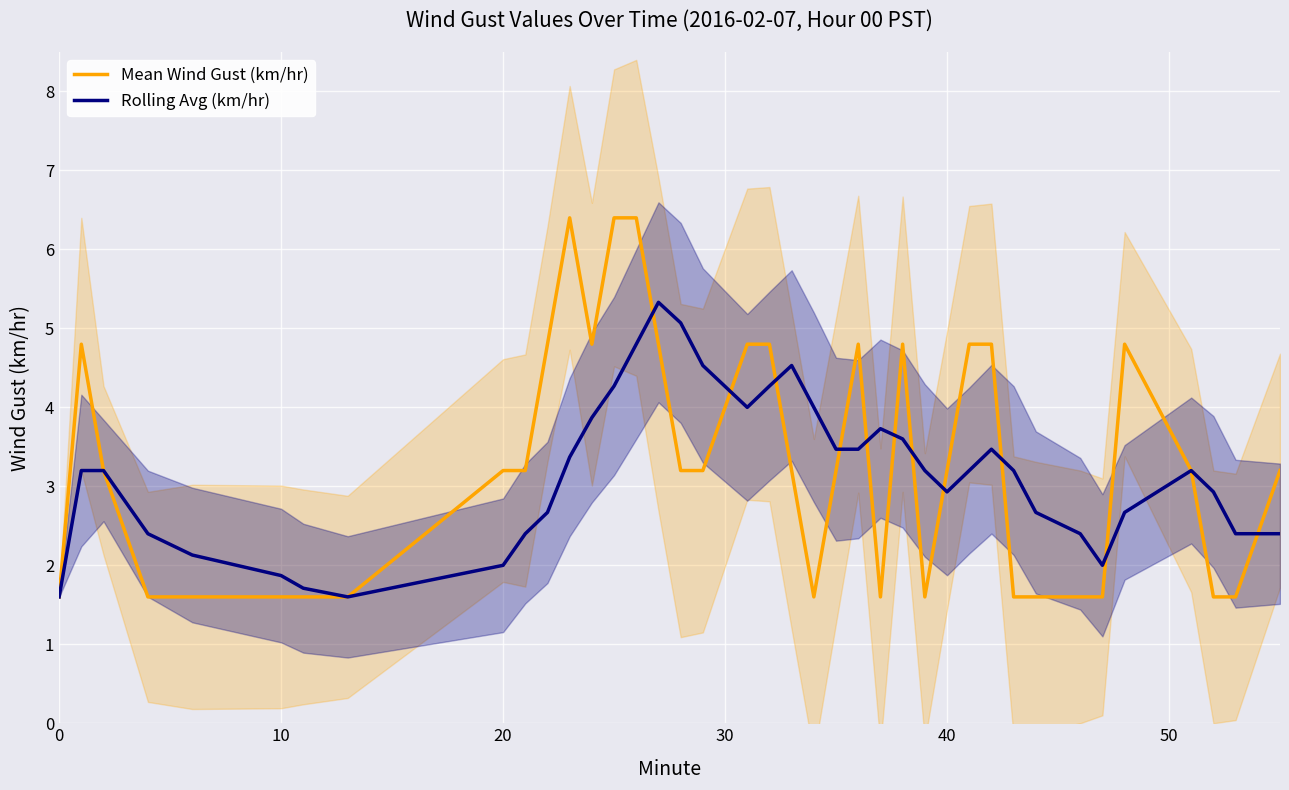

The value of Mean Wind Gust (km/hr) at 20 is 1.6. True or false?

False